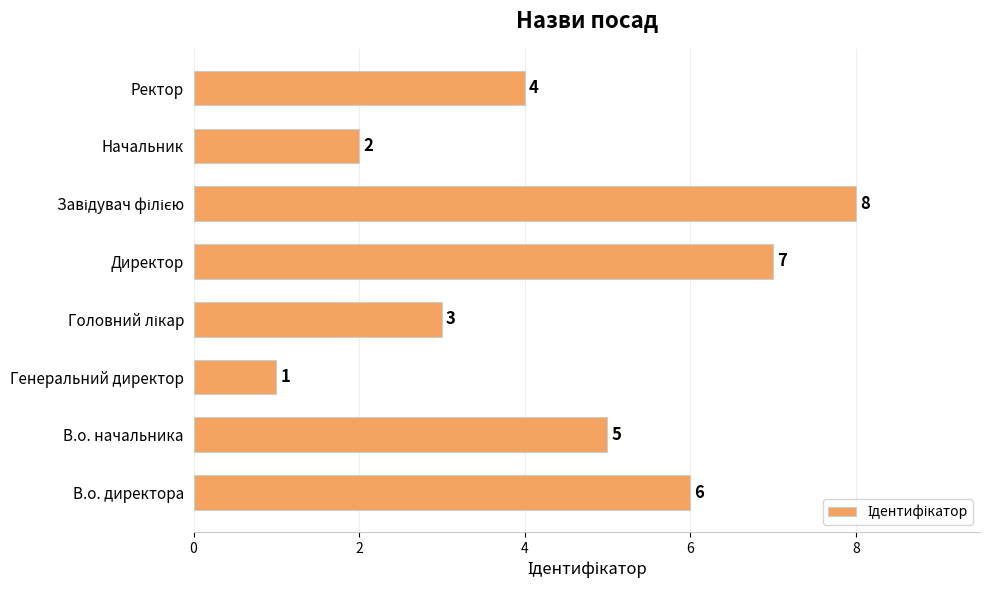

Where is the data nearest to the value 4?

Ректор